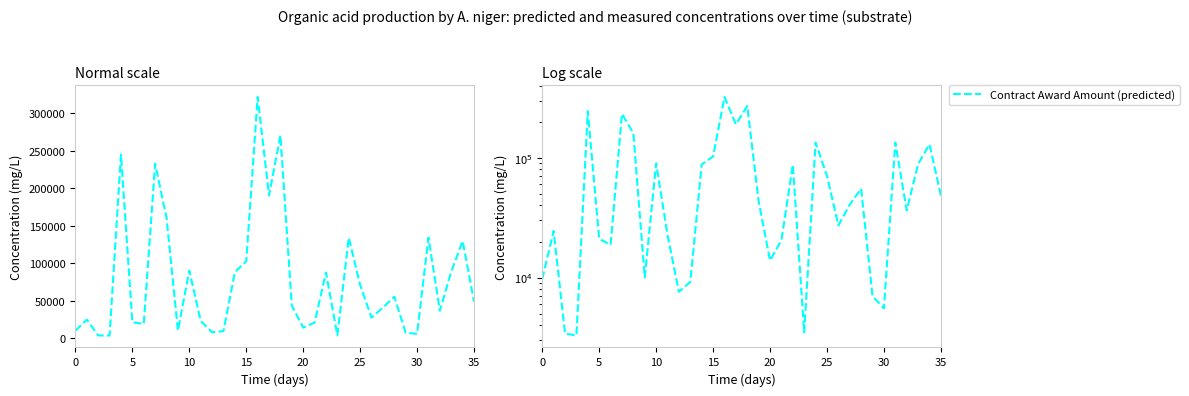

What is the sum of all Contract Award Amount (predicted) values?

2776631.4